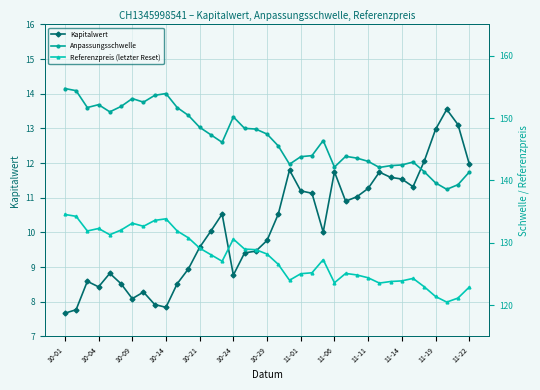

What is the minimum value for Kapitalwert?

7.7